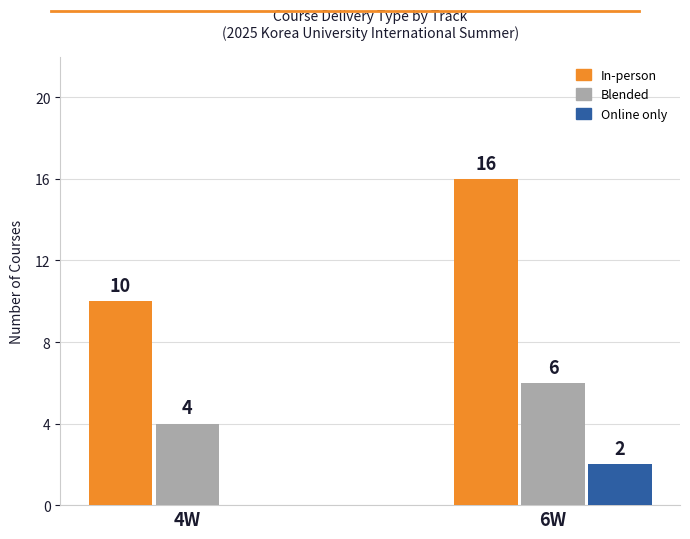

Reading right to left, list all the values displayed in this chart.

In-person: 16	10
Blended: 6	4
Online only: 2	0